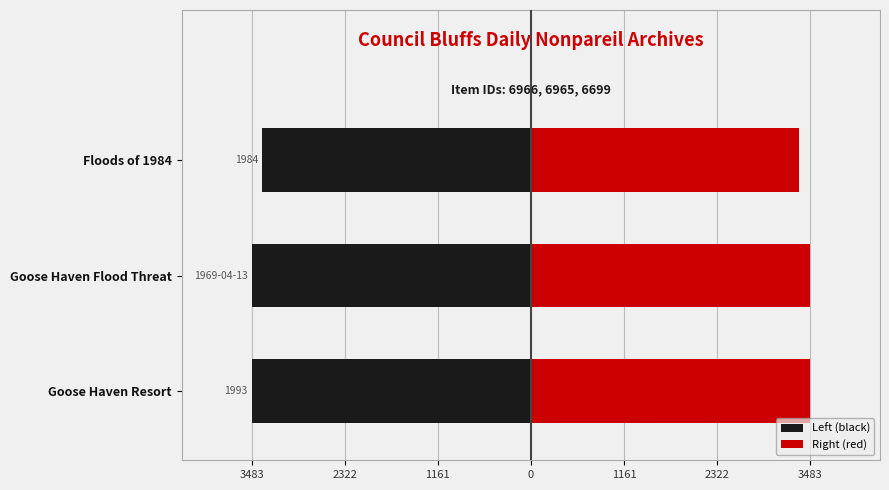

What is the average value of the Left (black) series?

-3438.3